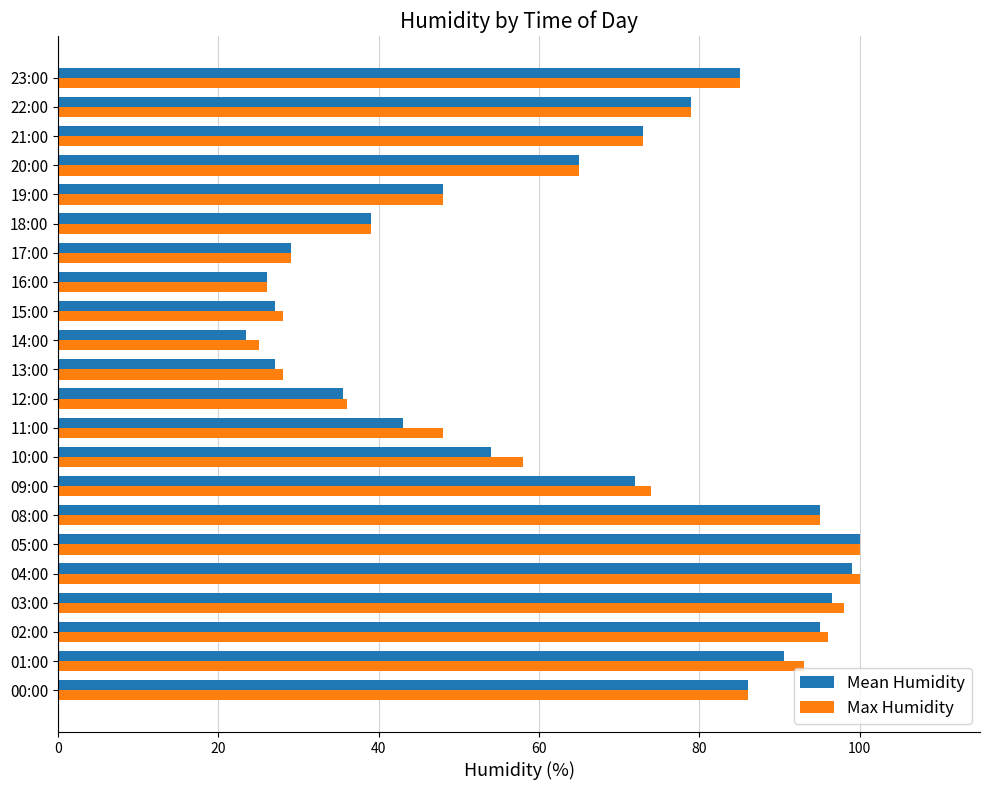

What is the average value of the Mean Humidity series?

63.1